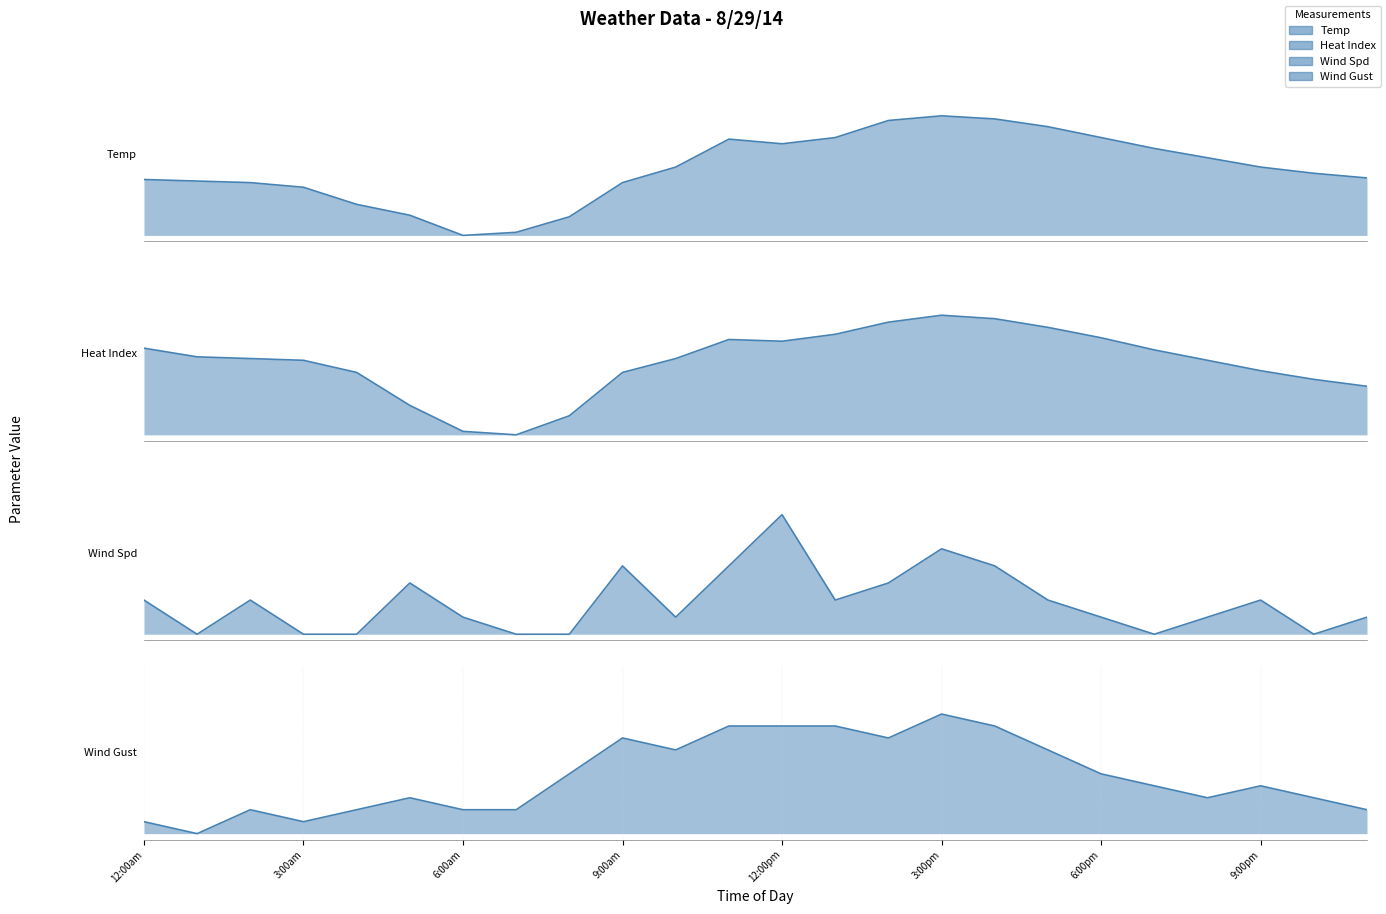

What is the value of the Heat Index point at the 22nd from the left?

0.5